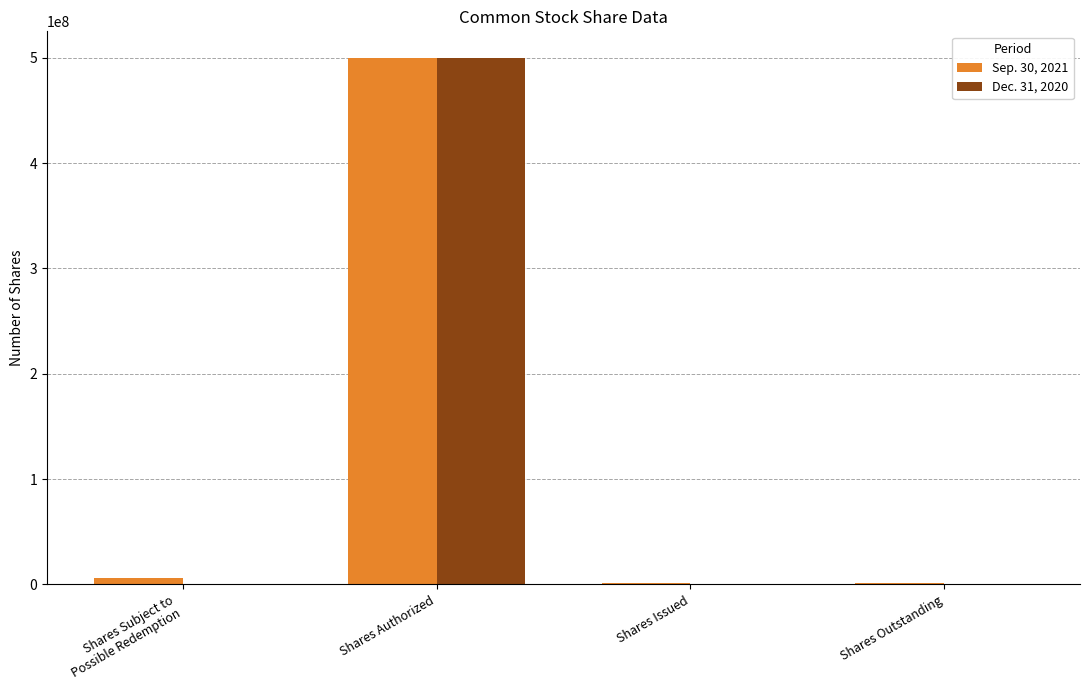

How many categories are shown in the chart?

4